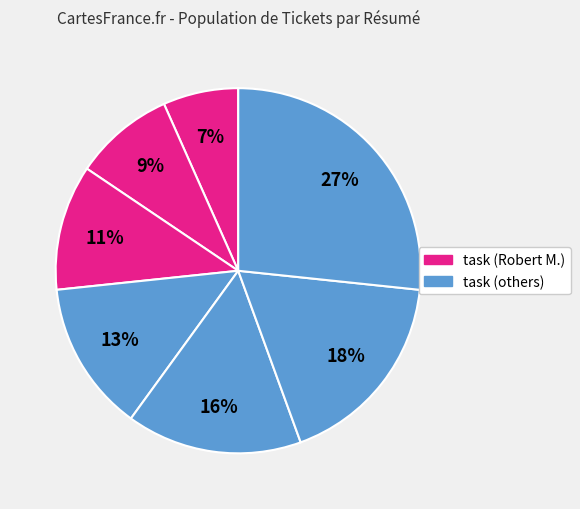

To the nearest percent, what is the average slice percentage?

14%